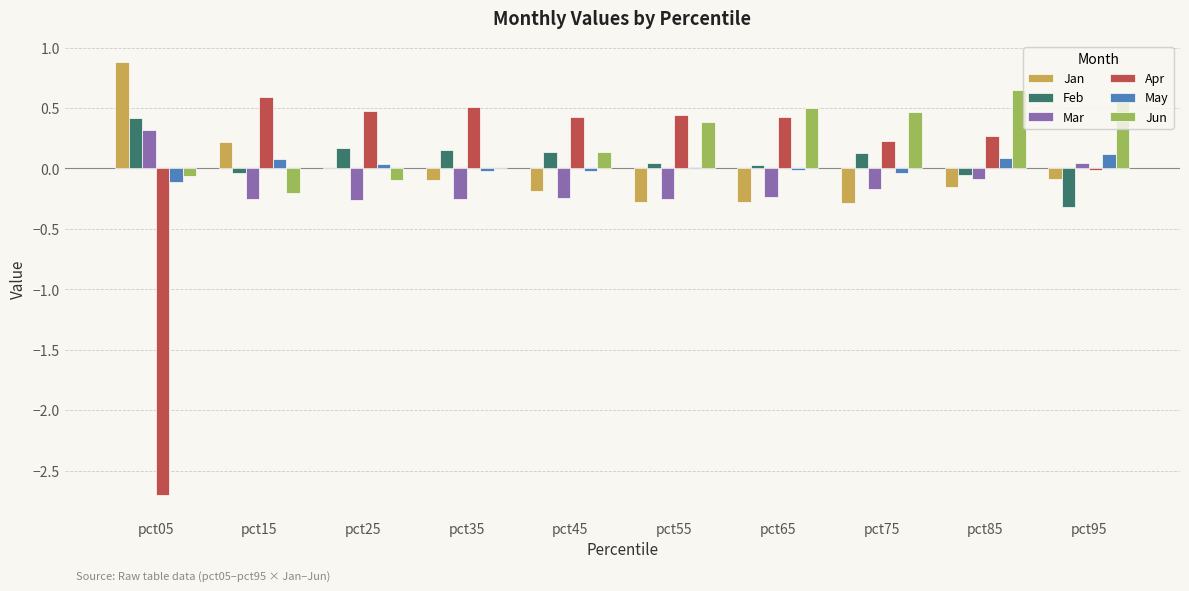

At which label does Apr reach its peak?

pct15